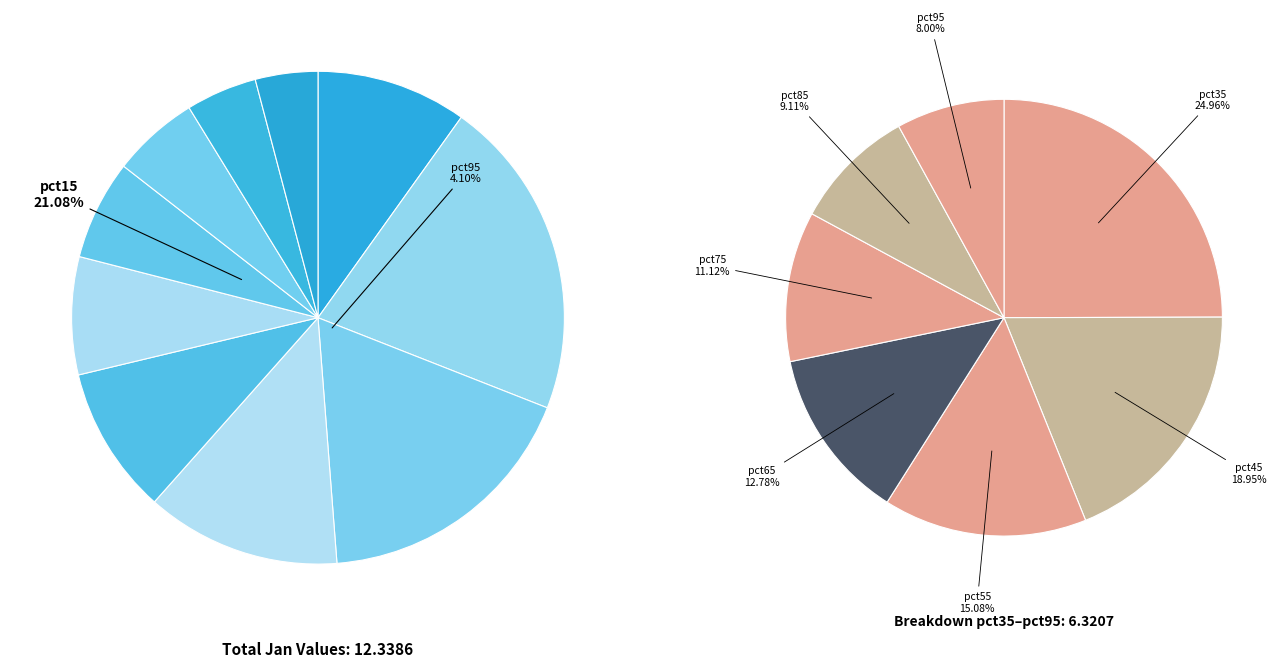

The pct75 slice represents 1% of the pie. True or false?

False